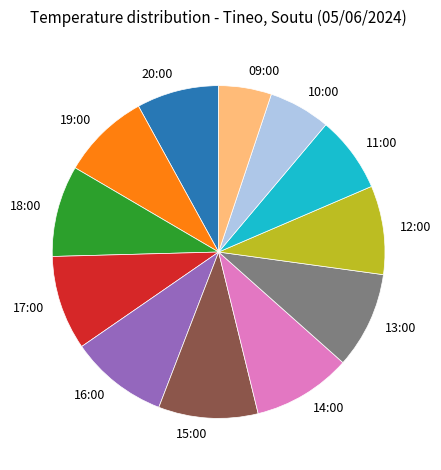

True or false: 20:00 accounts for 20% of the total.

False